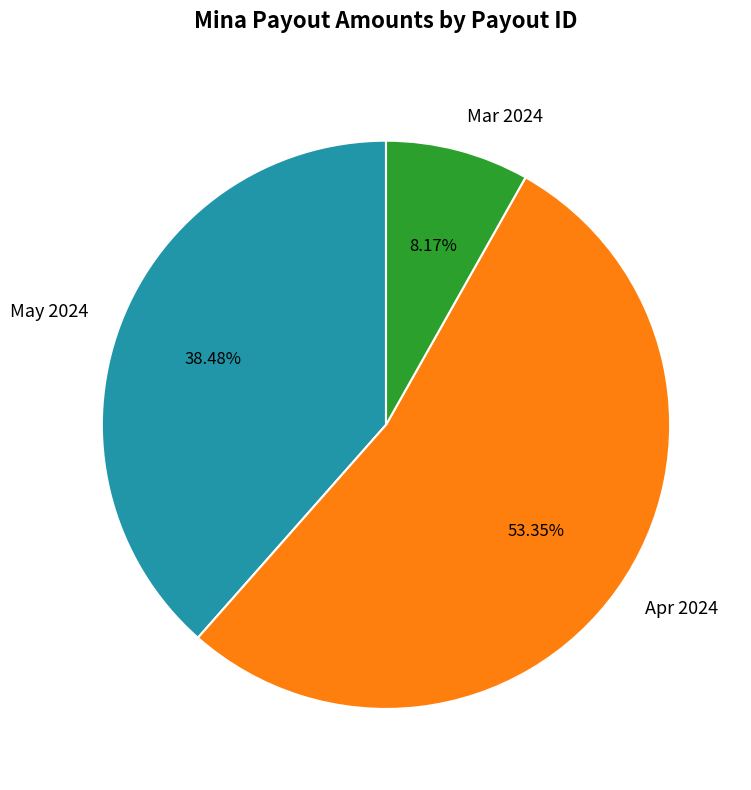

Is the sum of May 2024 and Mar 2024 greater than half?

No